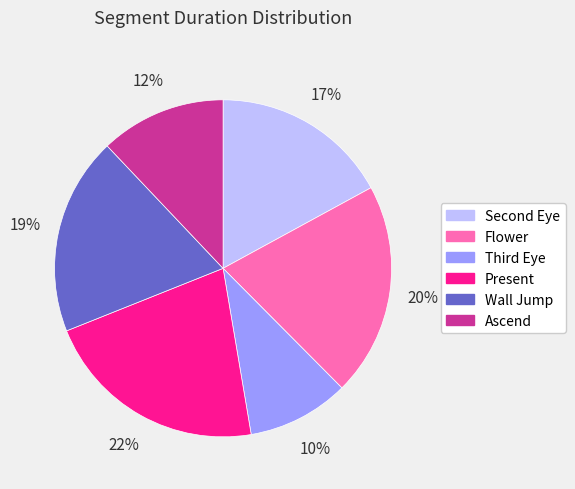

Is it true that Ascend is 12% of the pie?

True